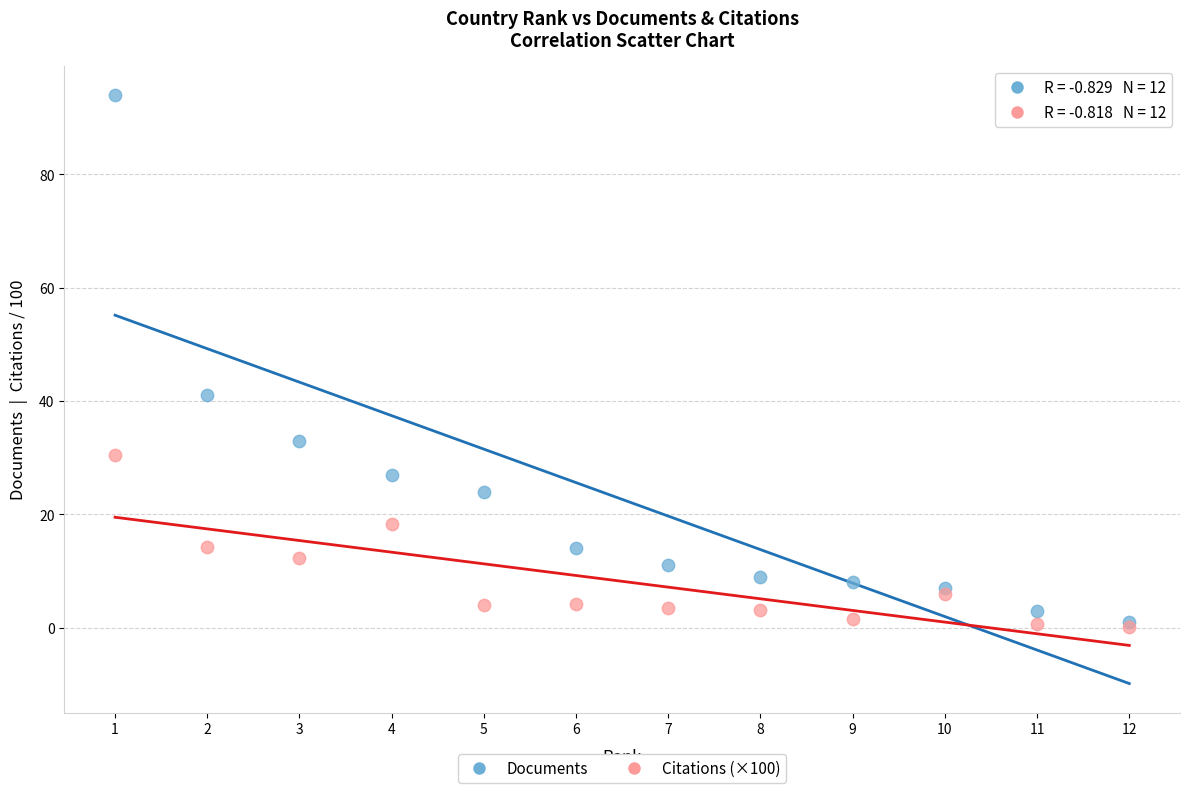

In the Documents series, what Y value is closest to 47?

41.0